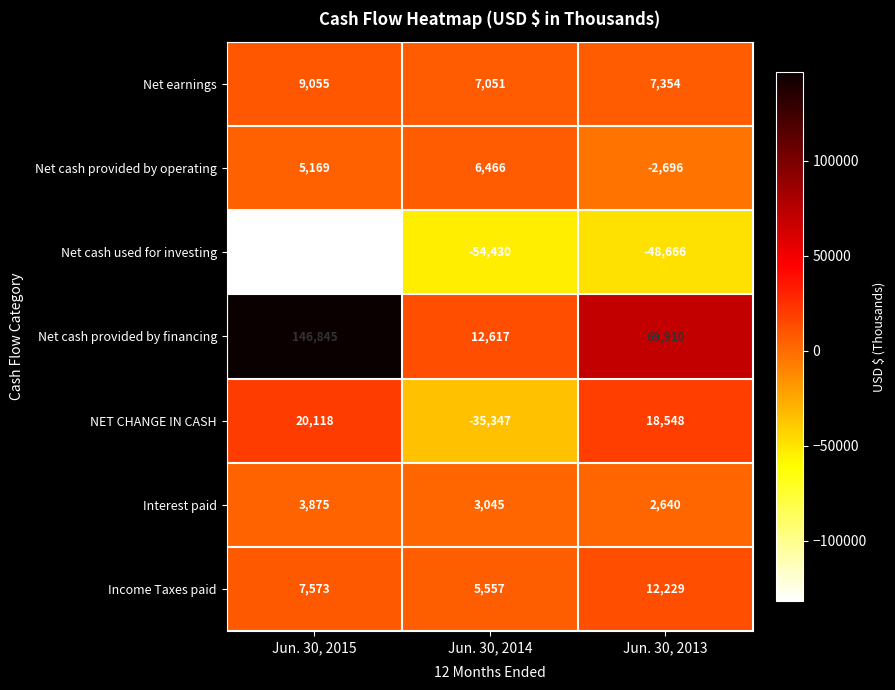

How many Net cash provided by operating values are between -2696 and 6466?

3